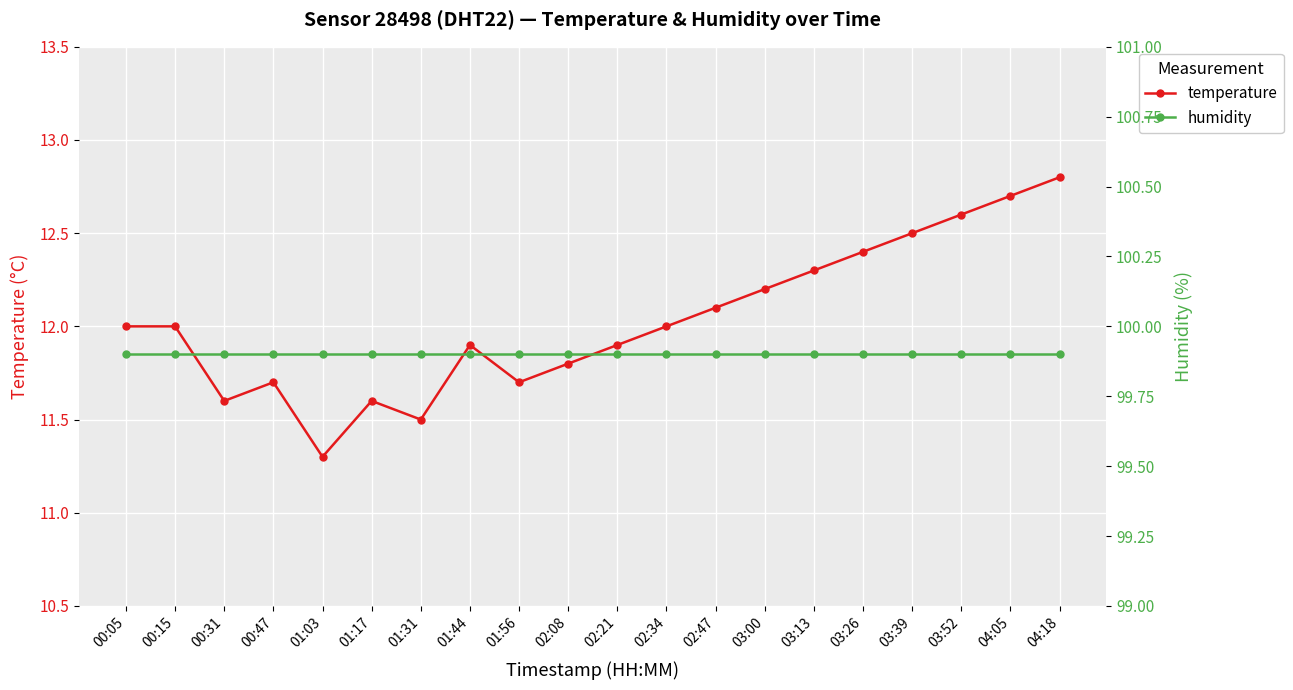

What is the minimum value for humidity?

99.9